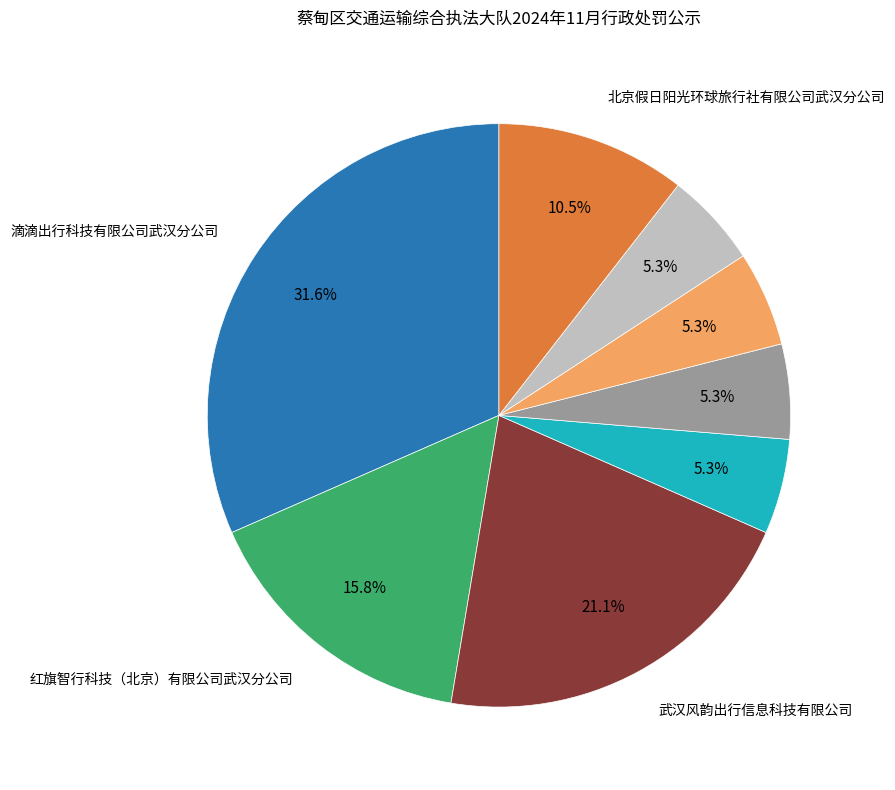

Is there any slice that represents more than half of the pie?

No